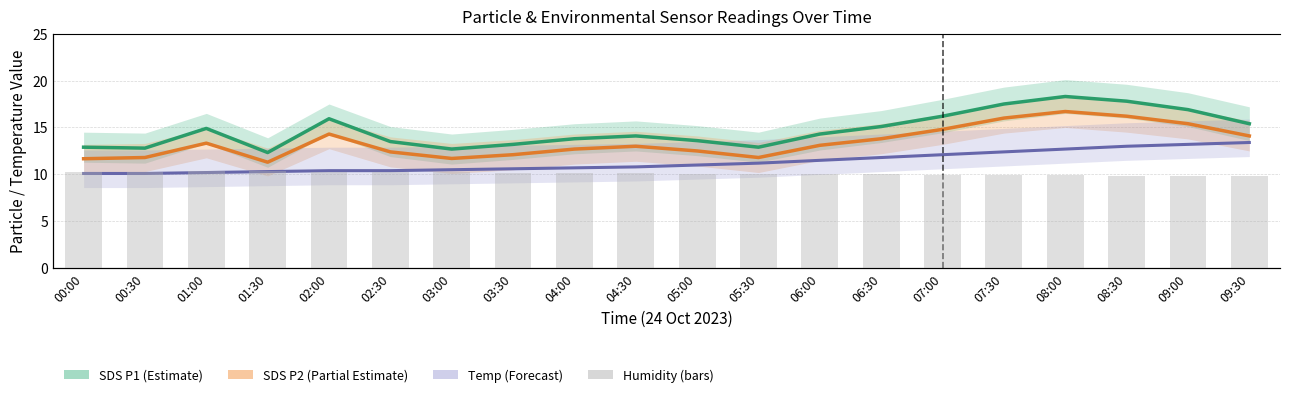

The SDS P1 (Estimate) series shows 21.5 at 06:30. True or false?

False